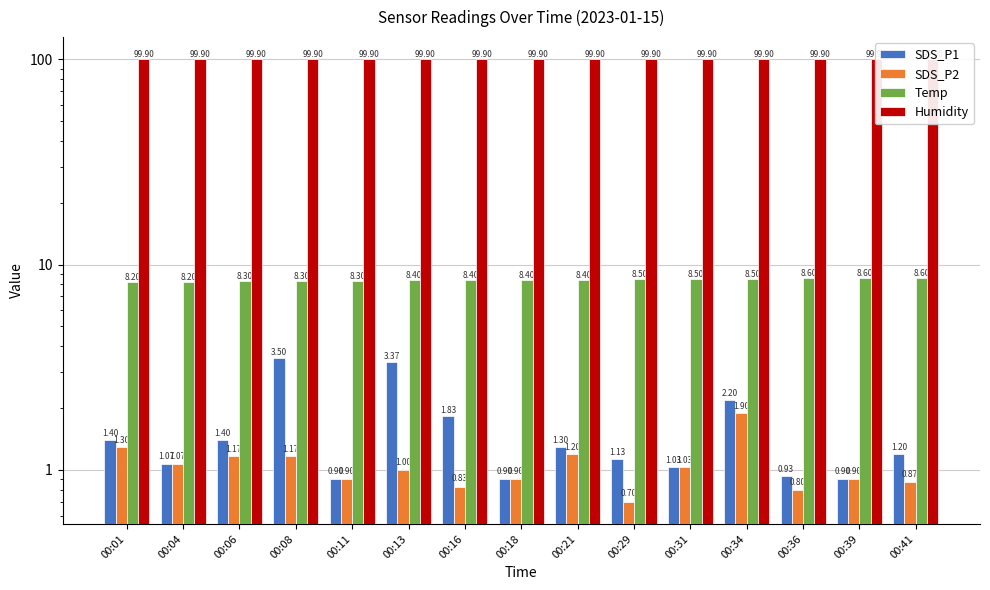

How many groups of bars are there?

15